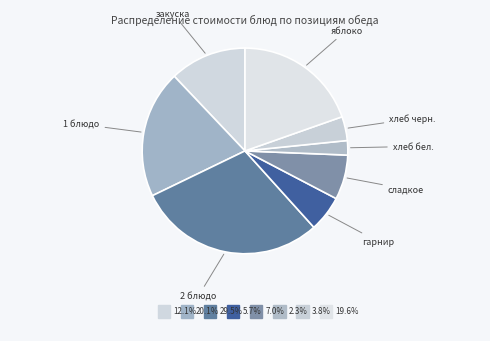

What is the ratio of the value at хлеб бел. to the value at закуска?

0.2